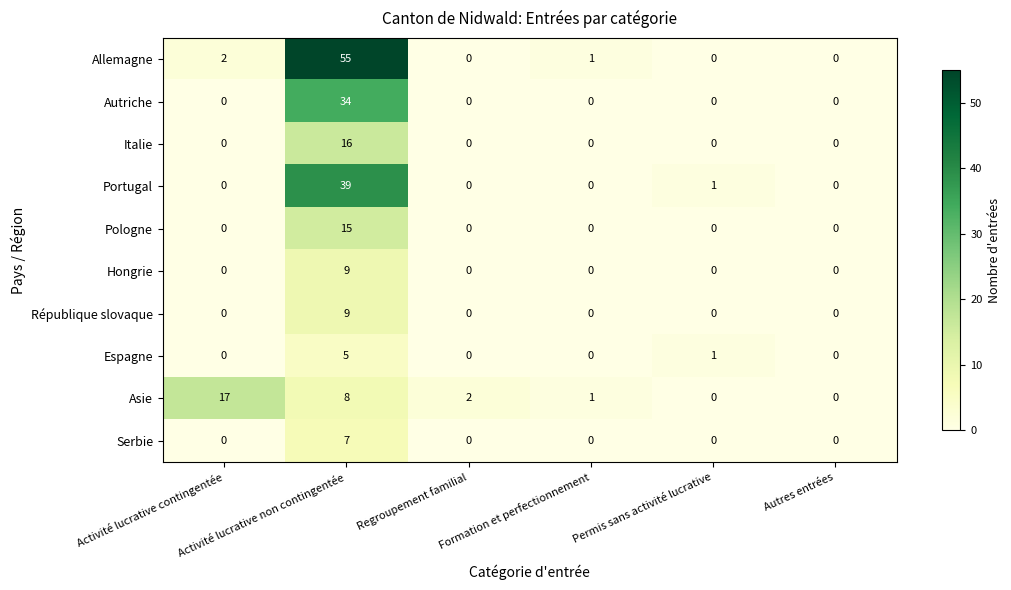

Which series has the largest total across all categories?

Allemagne